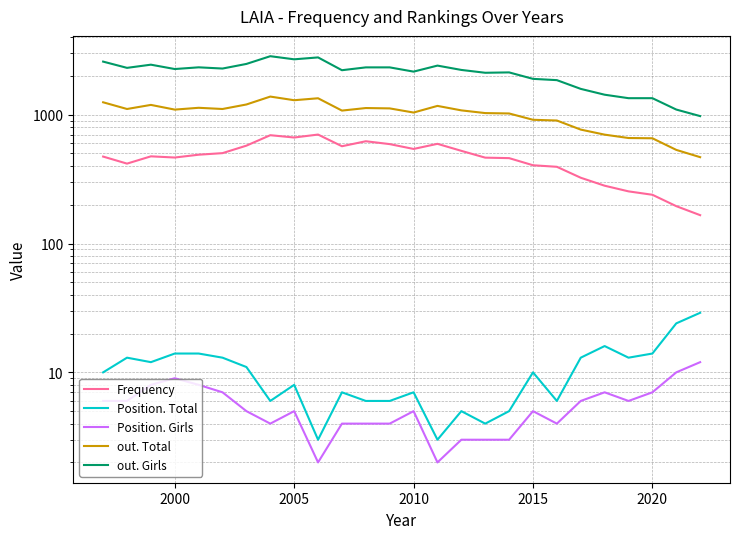

True or false: Frequency and out. Total cross at least once.

False